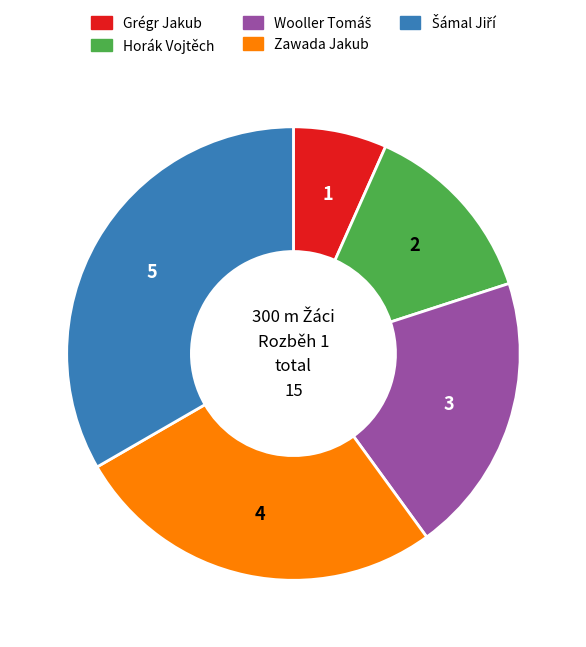

Which has a higher value, Horák Vojtěch or Zawada Jakub?

Zawada Jakub